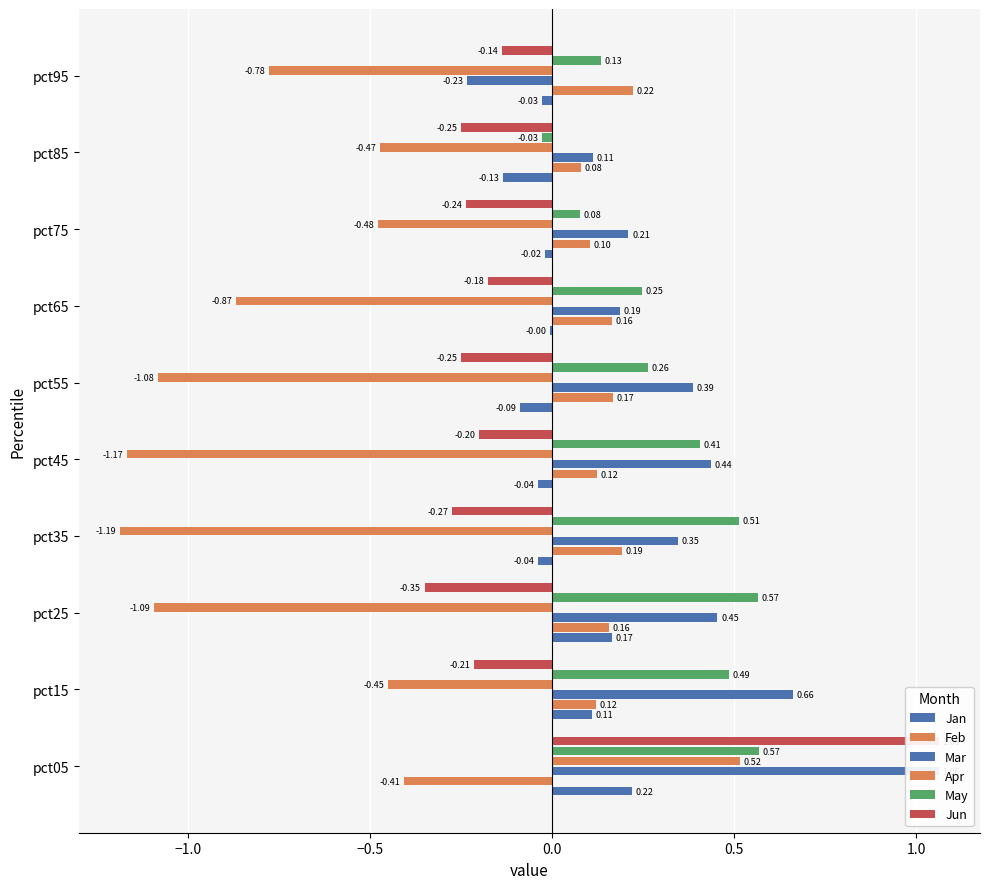

What are all the series names shown in the legend?

Jan, Feb, Mar, Apr, May, Jun